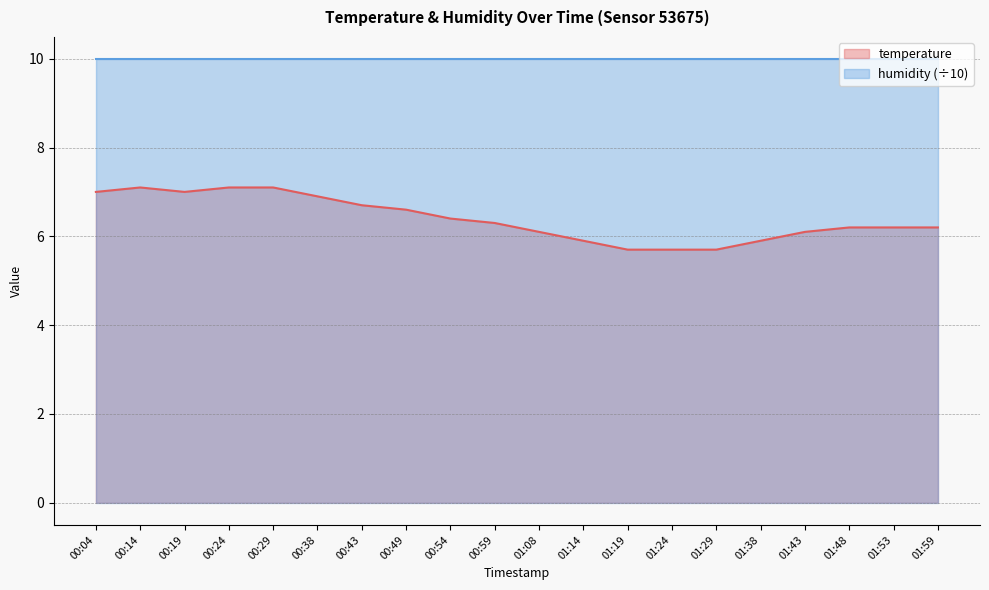

Where is the first local maximum?

00:14